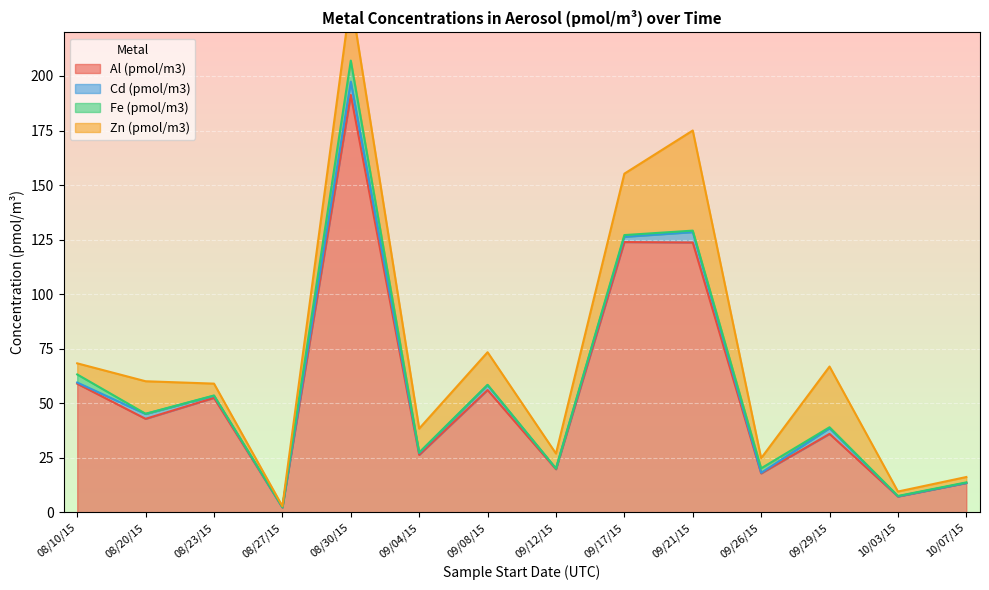

Which series has the largest range (max minus min)?

Al (pmol/m3)